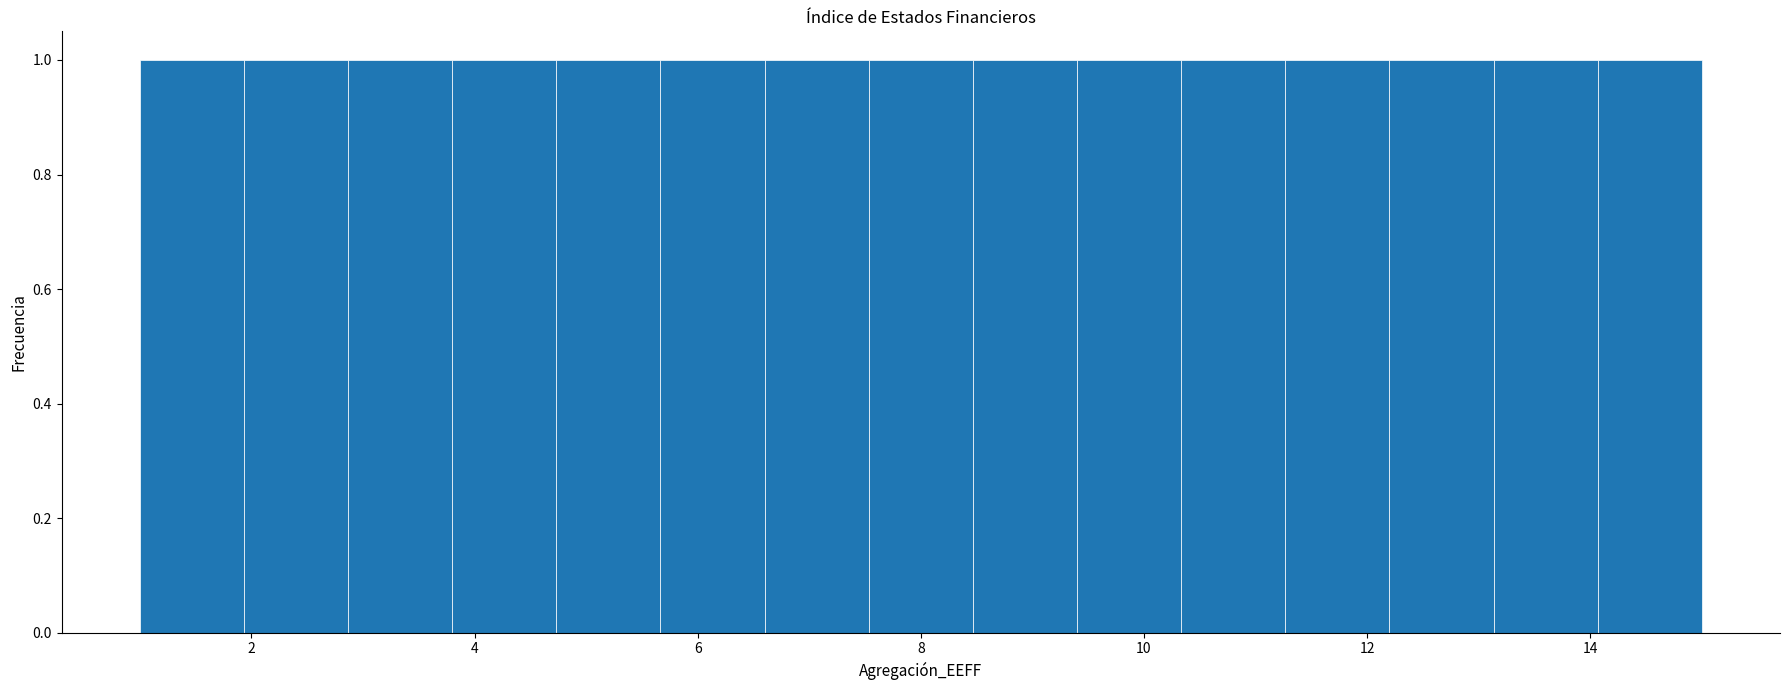

Reading left to right, list every bar in this chart as the range it spans on the x-axis followed by its height. Neither the bar edges nor the heights are printed on the chart, so give them approximately, as read against the axes.

1.0 to 2.0: 1
2.0 to 2.8: 1
2.8 to 3.8: 1
3.8 to 4.8: 1
4.8 to 5.6: 1
5.6 to 6.6: 1
6.6 to 7.6: 1
7.6 to 8.4: 1
8.4 to 9.4: 1
9.4 to 10.4: 1
10.4 to 11.2: 1
11.2 to 12.2: 1
12.2 to 13.2: 1
13.2 to 14.0: 1
14.0 to 15.0: 1